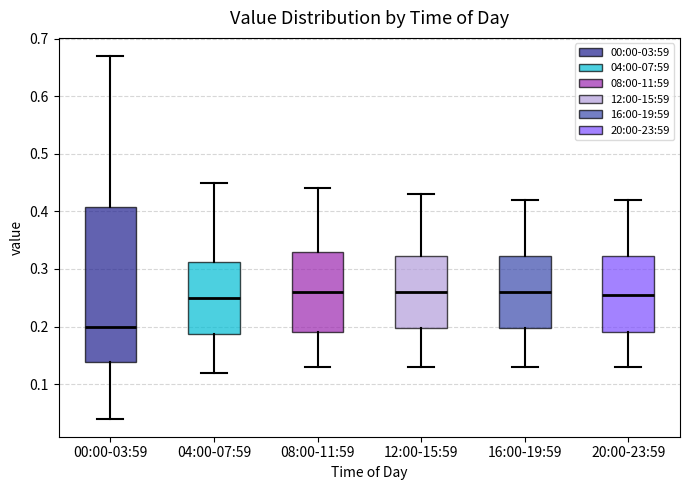

Reading left to right, read every box against the y-axis: the position of its median line, the range the box covers, and the ends of its whiskers. The values are not printed on the chart, so give them approximately, as read against the axis.

00:00-03:59: median 0.20, box 0.14 to 0.41, whiskers 0.04 to 0.67
04:00-07:59: median 0.25, box 0.19 to 0.31, whiskers 0.12 to 0.45
08:00-11:59: median 0.26, box 0.19 to 0.33, whiskers 0.13 to 0.44
12:00-15:59: median 0.26, box 0.20 to 0.32, whiskers 0.13 to 0.43
16:00-19:59: median 0.26, box 0.20 to 0.32, whiskers 0.13 to 0.42
20:00-23:59: median 0.26, box 0.19 to 0.32, whiskers 0.13 to 0.42